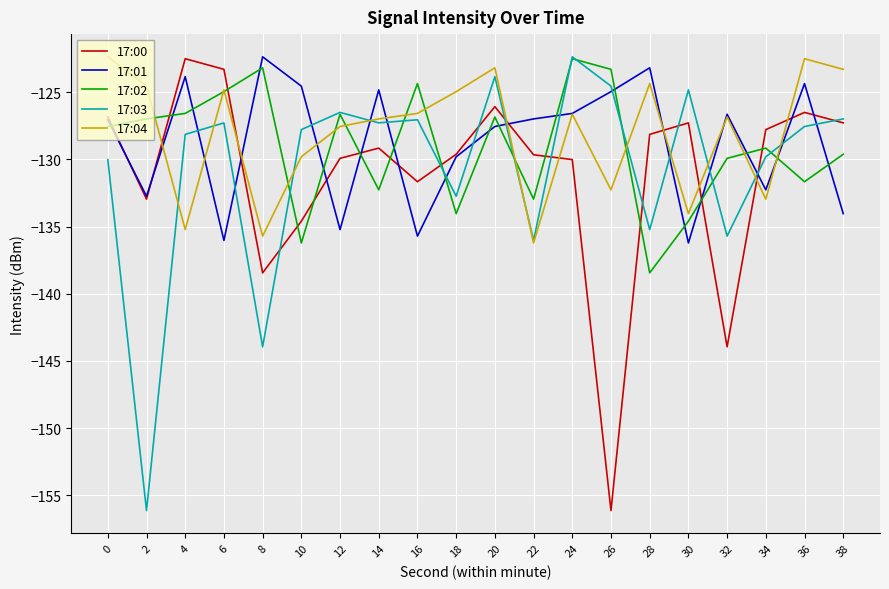

Is the value of 17:04 at 20 greater than the value of 17:01 at 0?

Yes